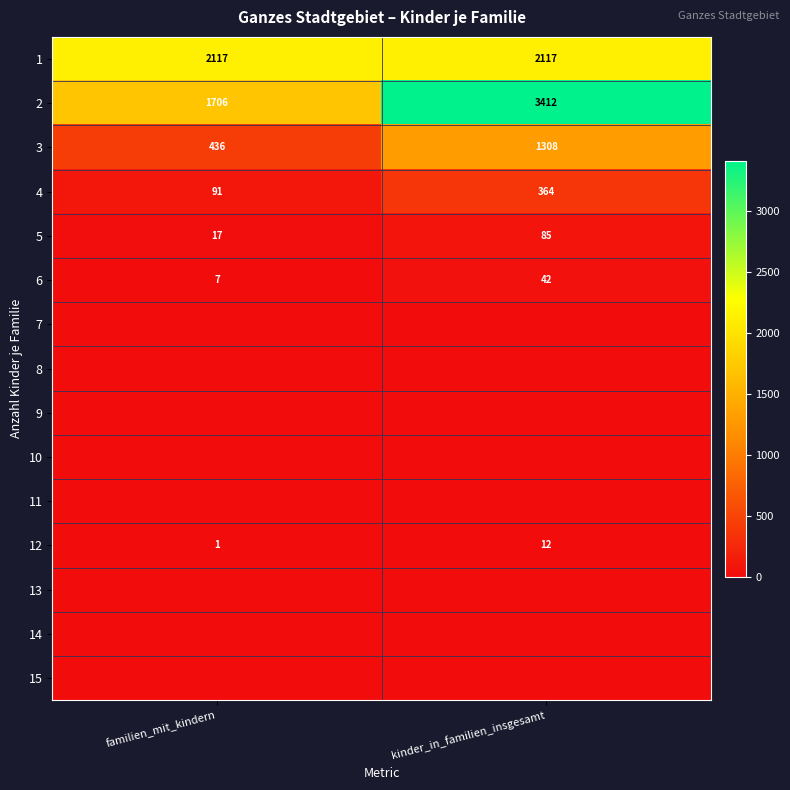

What value does the 3 series have at kinder_in_familien_insgesamt, to the nearest 50?

1300